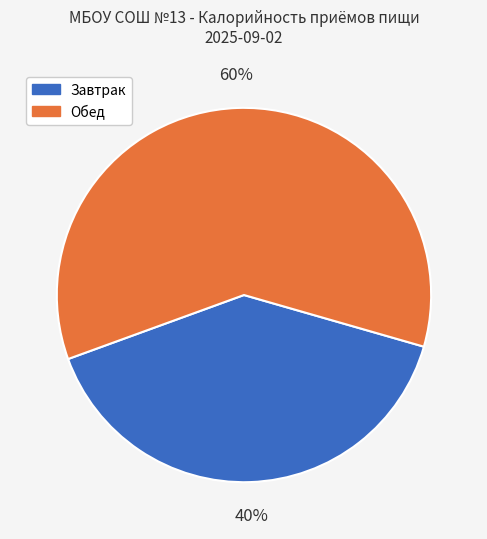

Count the number of slices in the pie.

2